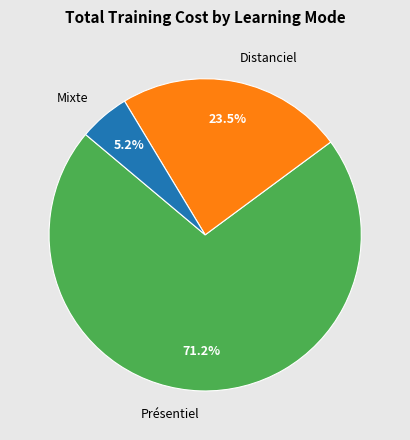

Which has a higher value, Présentiel or Distanciel?

Présentiel